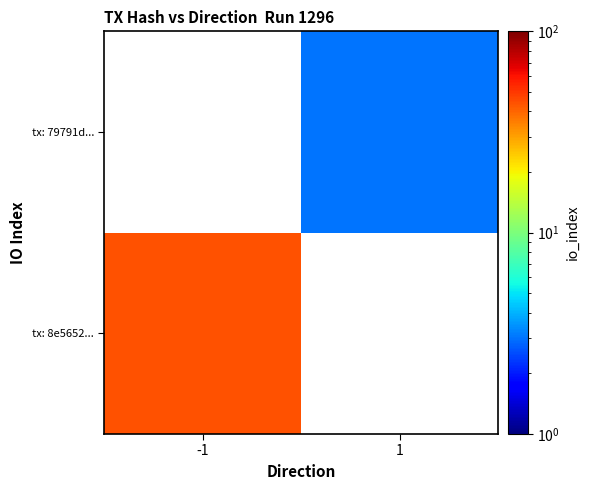

What is the maximum value for tx: 8e5652...?

44.0